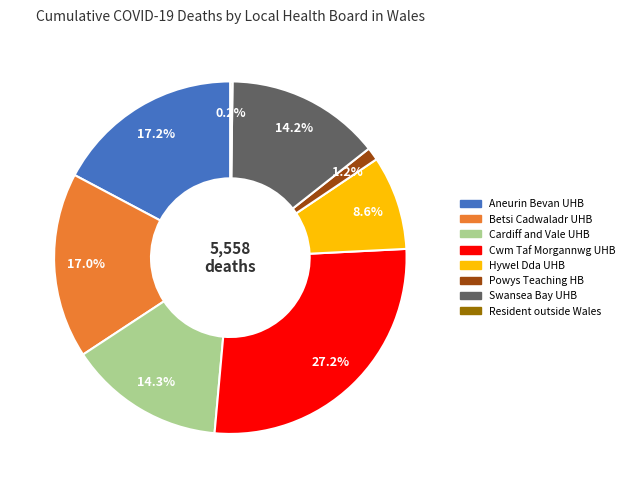

Does any single category account for the majority?

No